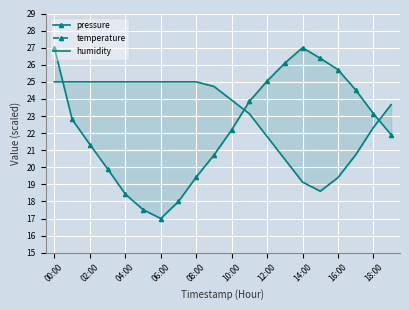

At how many categories does at least one series exceed 6?

20